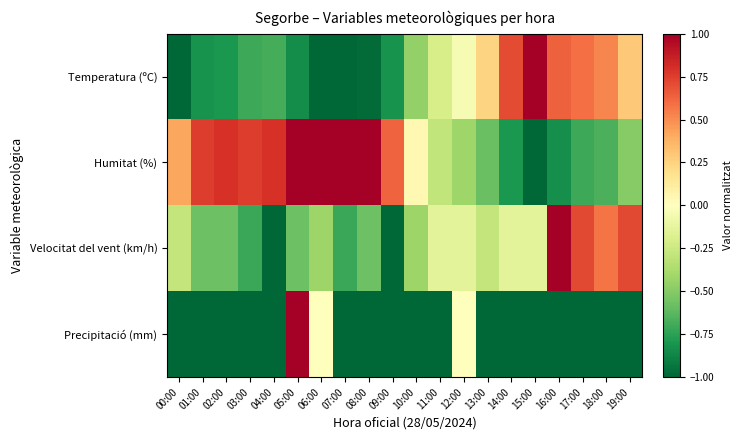

How many data points does each series have?

20